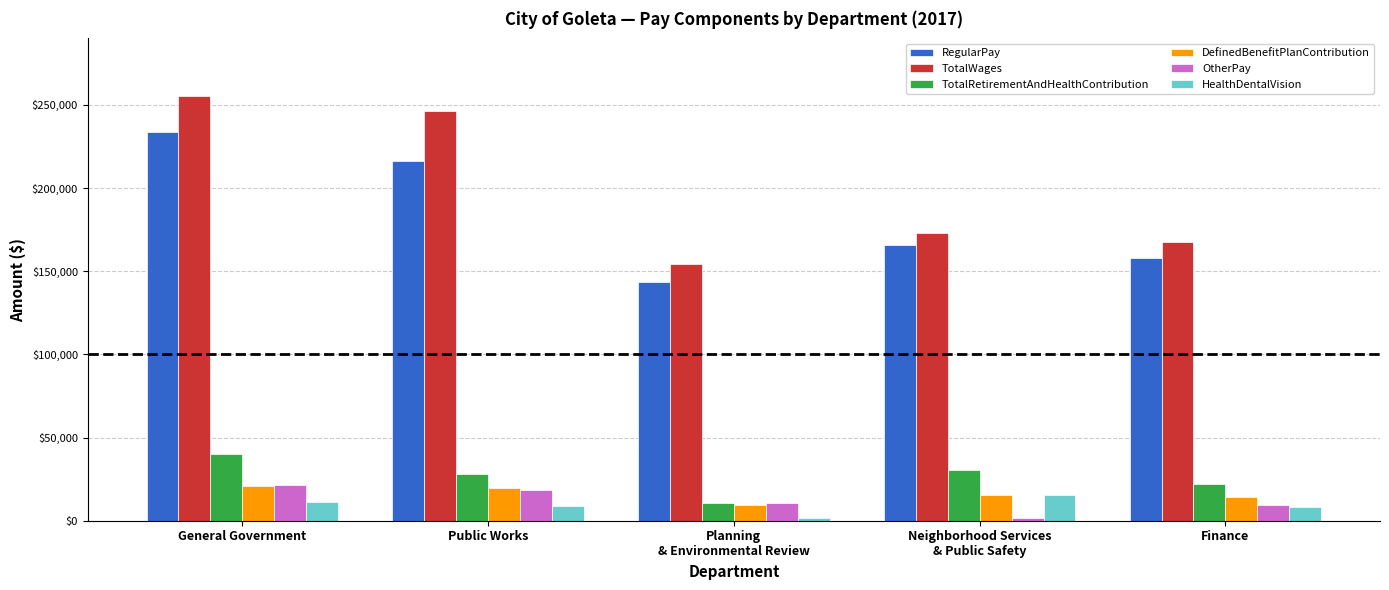

The value of RegularPay at Public Works is 216044. True or false?

True